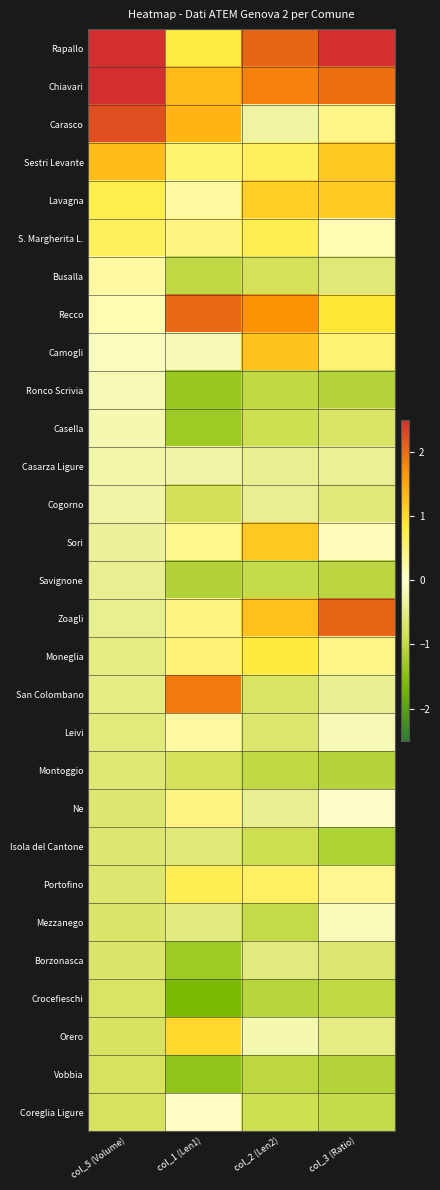

Reading left to right, transcribe all the data shown in this chart.

Rapallo: col_5 (Volume)=2.8	col_1 (Len1)=0.8	col_2 (Len2)=2.1	col_3 (Ratio)=2.5
Chiavari: col_5 (Volume)=2.7	col_1 (Len1)=1.3	col_2 (Len2)=1.8	col_3 (Ratio)=2.0
Carasco: col_5 (Volume)=2.2	col_1 (Len1)=1.4	col_2 (Len2)=-0.3	col_3 (Ratio)=0.4
Sestri Levante: col_5 (Volume)=1.3	col_1 (Len1)=0.5	col_2 (Len2)=0.6	col_3 (Ratio)=1.2
Lavagna: col_5 (Volume)=0.7	col_1 (Len1)=0.2	col_2 (Len2)=1.1	col_3 (Ratio)=1.1
S. Margherita L.: col_5 (Volume)=0.6	col_1 (Len1)=0.4	col_2 (Len2)=0.7	col_3 (Ratio)=0.1
Busalla: col_5 (Volume)=0.2	col_1 (Len1)=-1.0	col_2 (Len2)=-0.8	col_3 (Ratio)=-0.6
Recco: col_5 (Volume)=0.2	col_1 (Len1)=2.0	col_2 (Len2)=1.7	col_3 (Ratio)=0.9
Camogli: col_5 (Volume)=-0.1	col_1 (Len1)=-0.2	col_2 (Len2)=1.2	col_3 (Ratio)=0.5
Ronco Scrivia: col_5 (Volume)=-0.2	col_1 (Len1)=-1.4	col_2 (Len2)=-1.0	col_3 (Ratio)=-1.1
Casella: col_5 (Volume)=-0.2	col_1 (Len1)=-1.3	col_2 (Len2)=-0.9	col_3 (Ratio)=-0.7
Casarza Ligure: col_5 (Volume)=-0.2	col_1 (Len1)=-0.3	col_2 (Len2)=-0.4	col_3 (Ratio)=-0.4
Cogorno: col_5 (Volume)=-0.3	col_1 (Len1)=-0.8	col_2 (Len2)=-0.4	col_3 (Ratio)=-0.6
Sori: col_5 (Volume)=-0.4	col_1 (Len1)=0.4	col_2 (Len2)=1.2	col_3 (Ratio)=0.1
Savignone: col_5 (Volume)=-0.4	col_1 (Len1)=-1.1	col_2 (Len2)=-0.9	col_3 (Ratio)=-1.0
Zoagli: col_5 (Volume)=-0.4	col_1 (Len1)=0.4	col_2 (Len2)=1.3	col_3 (Ratio)=2.1
Moneglia: col_5 (Volume)=-0.5	col_1 (Len1)=0.5	col_2 (Len2)=0.8	col_3 (Ratio)=0.4
San Colombano: col_5 (Volume)=-0.5	col_1 (Len1)=1.9	col_2 (Len2)=-0.7	col_3 (Ratio)=-0.4
Leivi: col_5 (Volume)=-0.6	col_1 (Len1)=0.2	col_2 (Len2)=-0.7	col_3 (Ratio)=-0.2
Montoggio: col_5 (Volume)=-0.6	col_1 (Len1)=-0.8	col_2 (Len2)=-1.0	col_3 (Ratio)=-1.1
Ne: col_5 (Volume)=-0.6	col_1 (Len1)=0.4	col_2 (Len2)=-0.4	col_3 (Ratio)=-0.0
Isola del Cantone: col_5 (Volume)=-0.7	col_1 (Len1)=-0.6	col_2 (Len2)=-0.9	col_3 (Ratio)=-1.2
Portofino: col_5 (Volume)=-0.7	col_1 (Len1)=0.7	col_2 (Len2)=0.6	col_3 (Ratio)=0.3
Mezzanego: col_5 (Volume)=-0.7	col_1 (Len1)=-0.5	col_2 (Len2)=-1.0	col_3 (Ratio)=-0.1
Borzonasca: col_5 (Volume)=-0.7	col_1 (Len1)=-1.3	col_2 (Len2)=-0.6	col_3 (Ratio)=-0.7
Crocefieschi: col_5 (Volume)=-0.7	col_1 (Len1)=-1.6	col_2 (Len2)=-1.1	col_3 (Ratio)=-1.0
Orero: col_5 (Volume)=-0.8	col_1 (Len1)=1.0	col_2 (Len2)=-0.2	col_3 (Ratio)=-0.5
Vobbia: col_5 (Volume)=-0.8	col_1 (Len1)=-1.4	col_2 (Len2)=-1.0	col_3 (Ratio)=-1.1
Coreglia Ligure: col_5 (Volume)=-0.8	col_1 (Len1)=0.0	col_2 (Len2)=-0.9	col_3 (Ratio)=-0.9